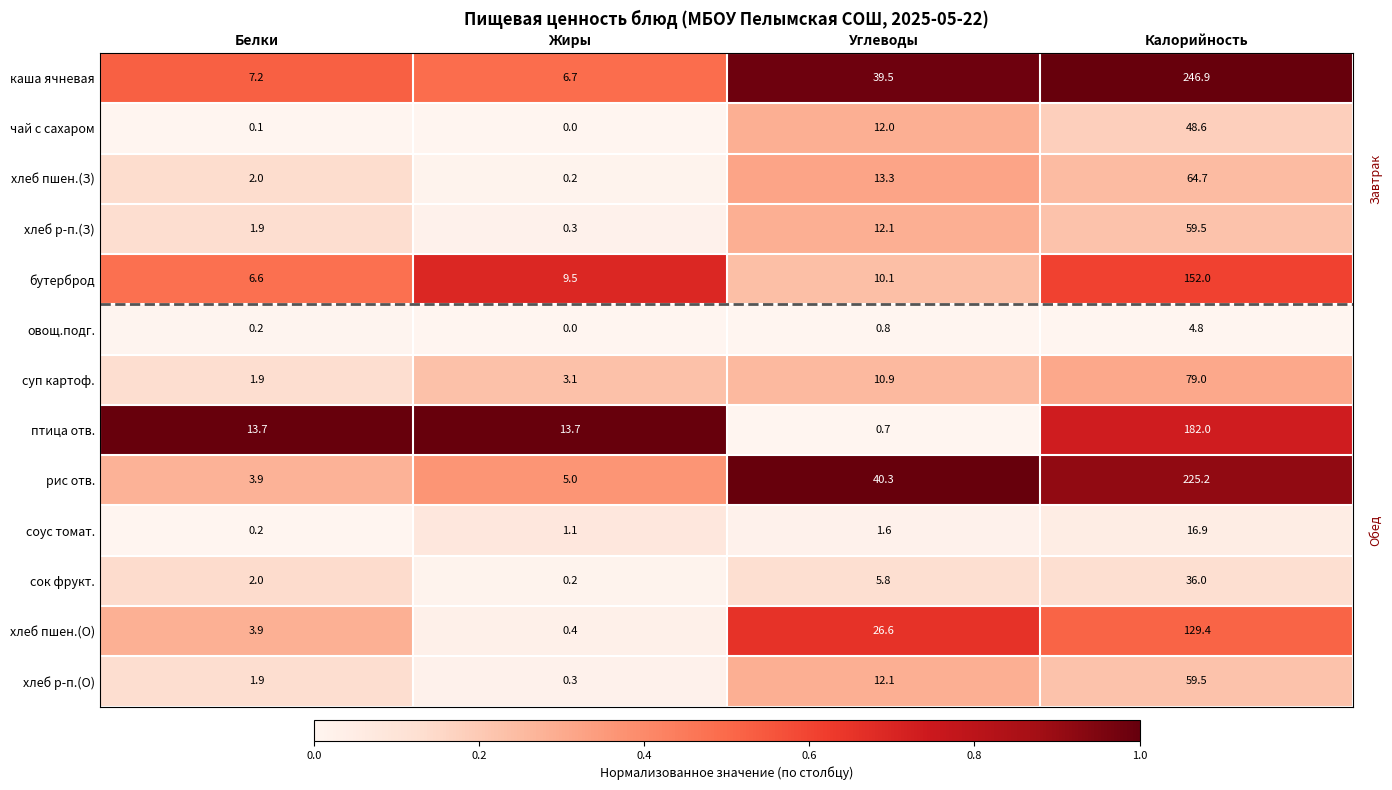

Which series has the largest total across all categories?

каша ячневая